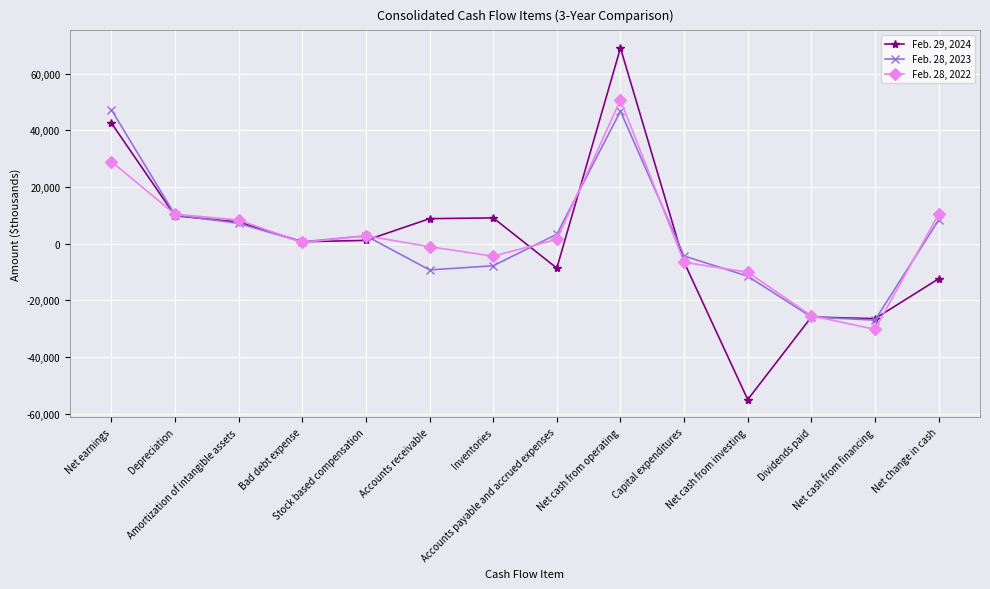

True or false: Feb. 29, 2024 and Feb. 28, 2022 cross at least once.

True